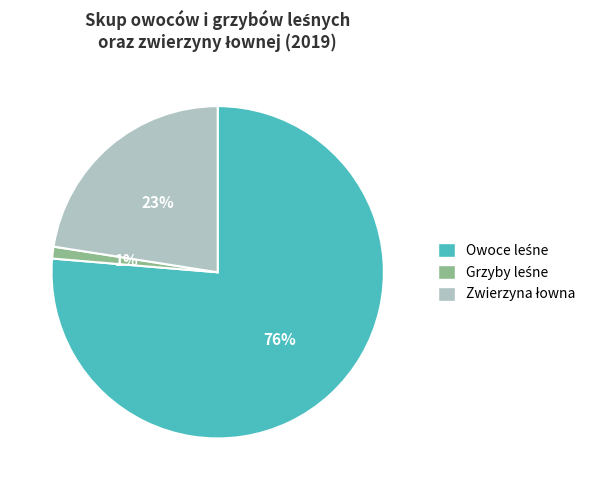

Does any single category account for the majority?

Yes